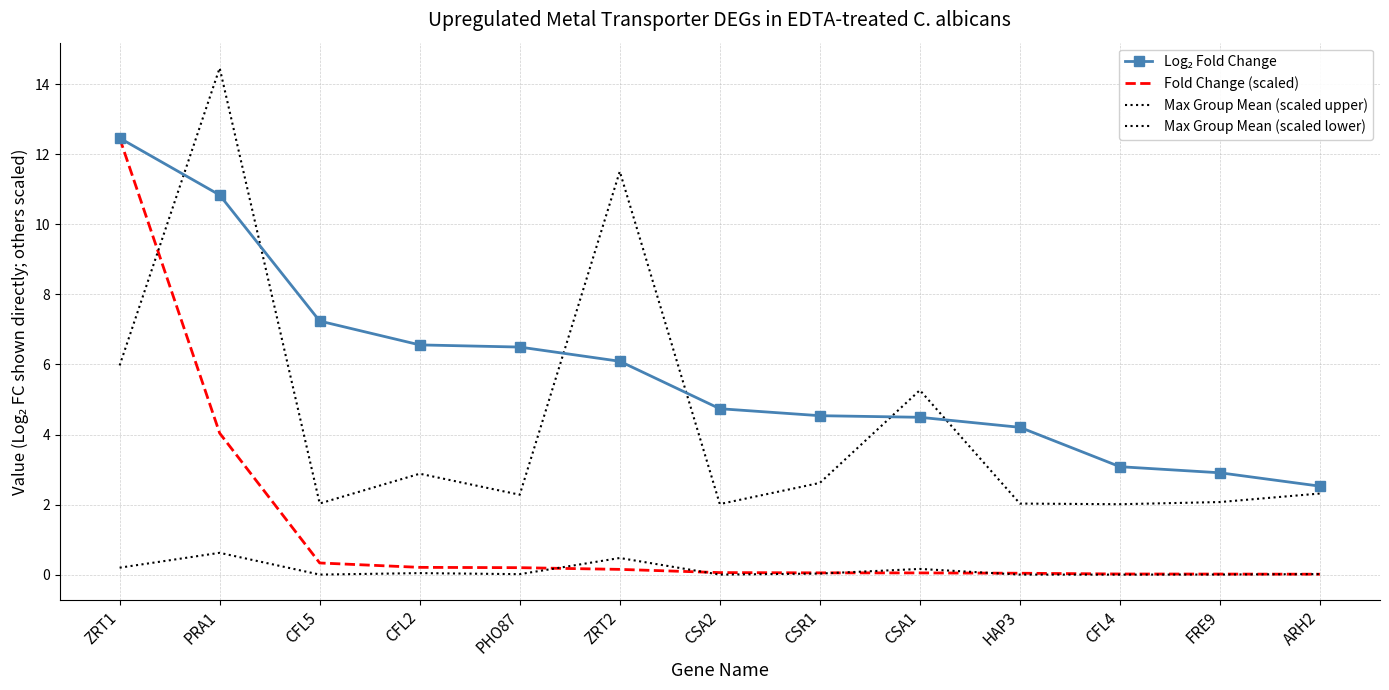

Where do Fold Change (scaled) and Max Group Mean (scaled upper) first cross each other?

ZRT1 and PRA1